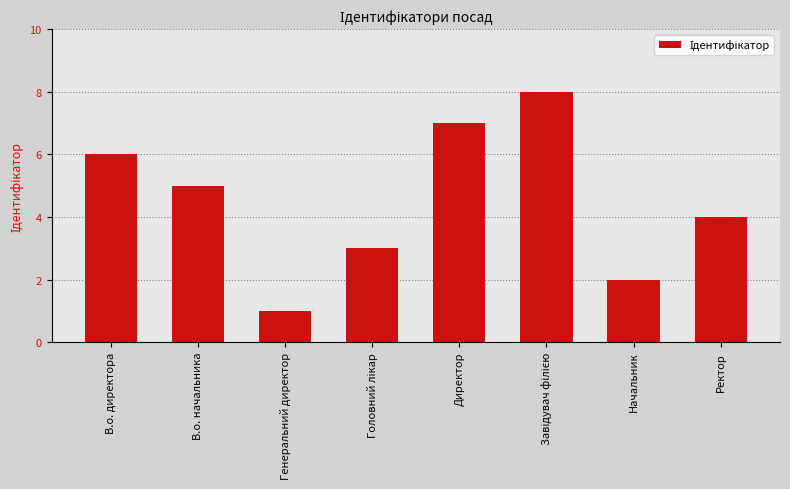

Which has a higher value, В.о. начальника or Начальник?

В.о. начальника